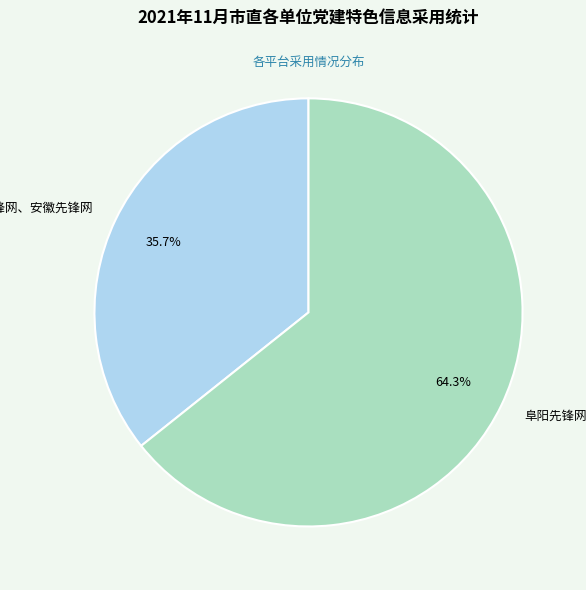

Between 阜阳先锋网、安徽先锋网 and 阜阳先锋网, which is larger?

阜阳先锋网